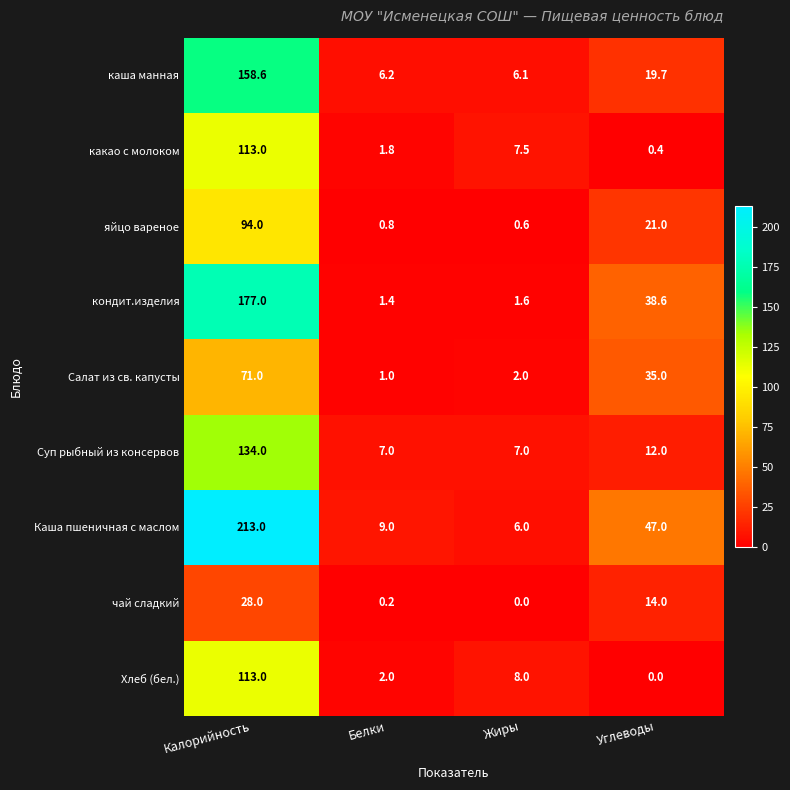

Between Калорийность and Белки, which series saw the biggest shift?

Каша пшеничная с маслом